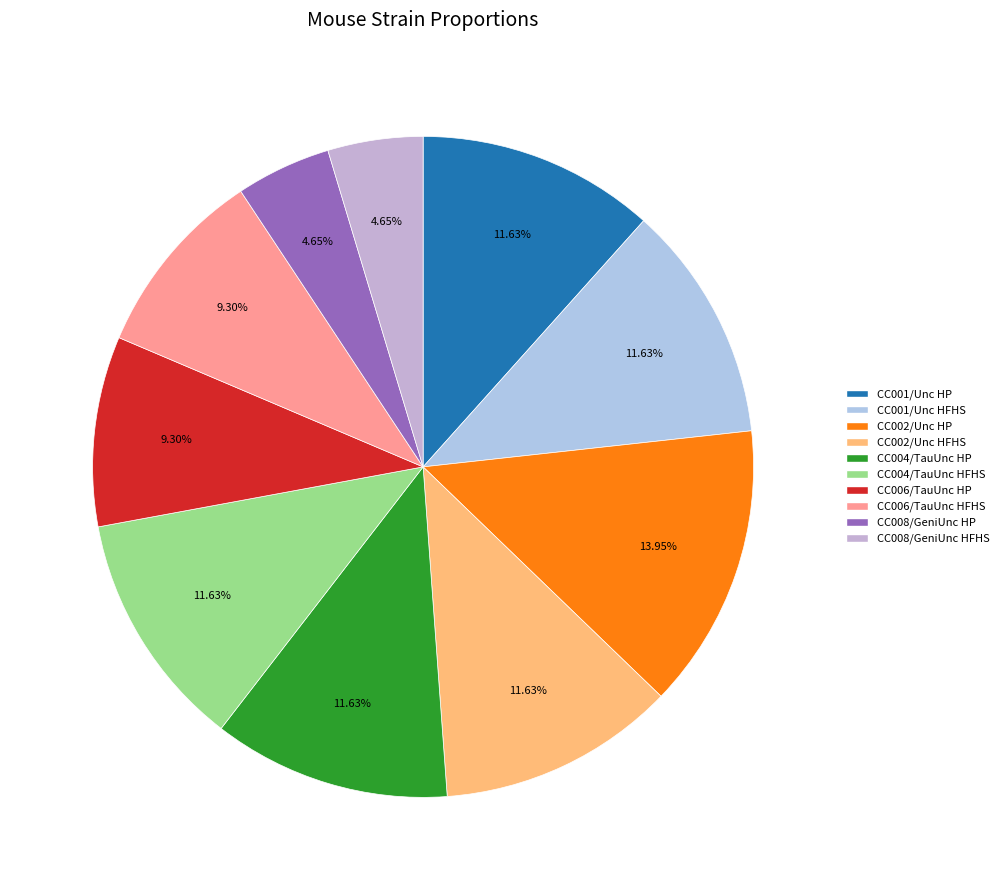

Count the number of slices in the pie.

10